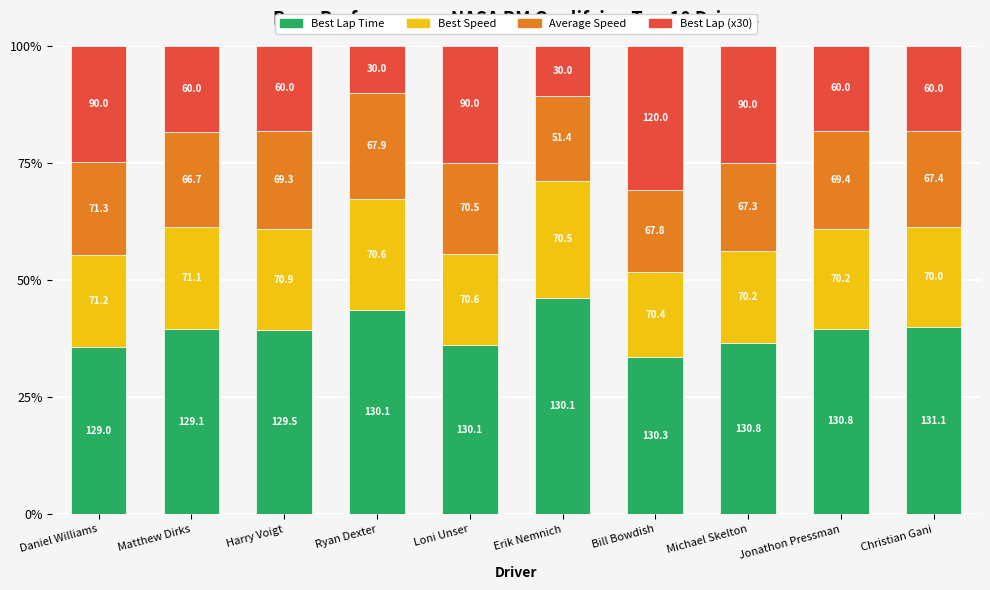

What is the total value across all series at Bill Bowdish?

100.0